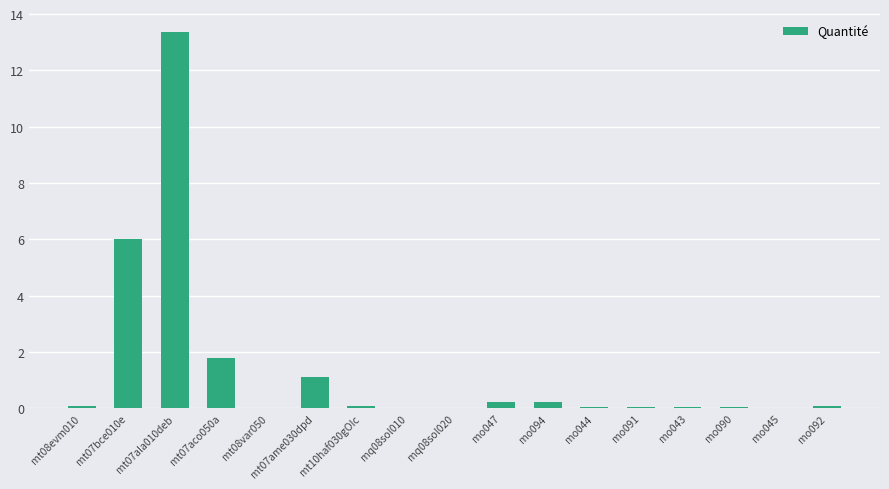

True or false: the data shows 0.2 at mo094.

True